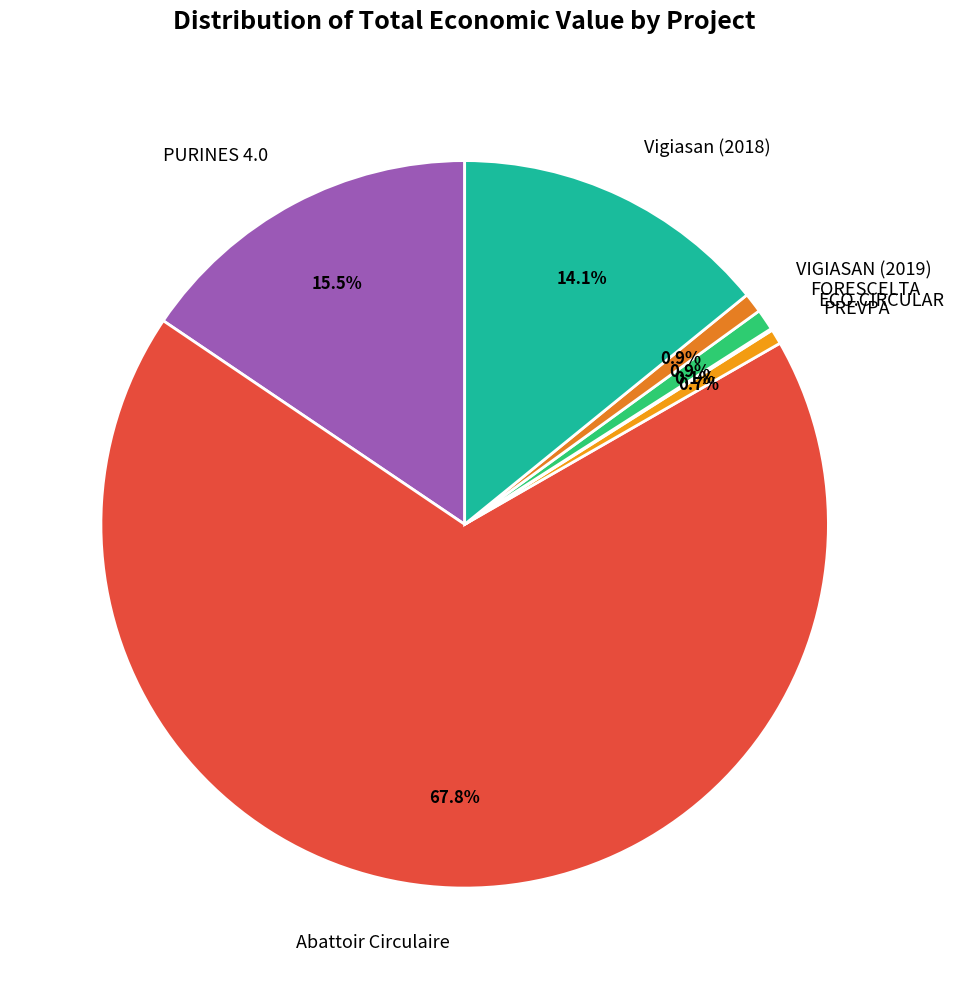

Is there a majority slice in this chart?

Yes